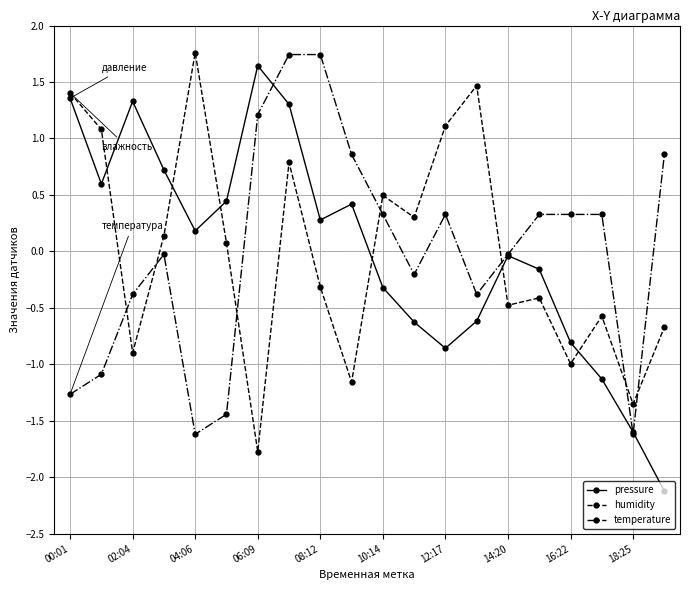

True or false: humidity has more than 0 interior local peaks.

True